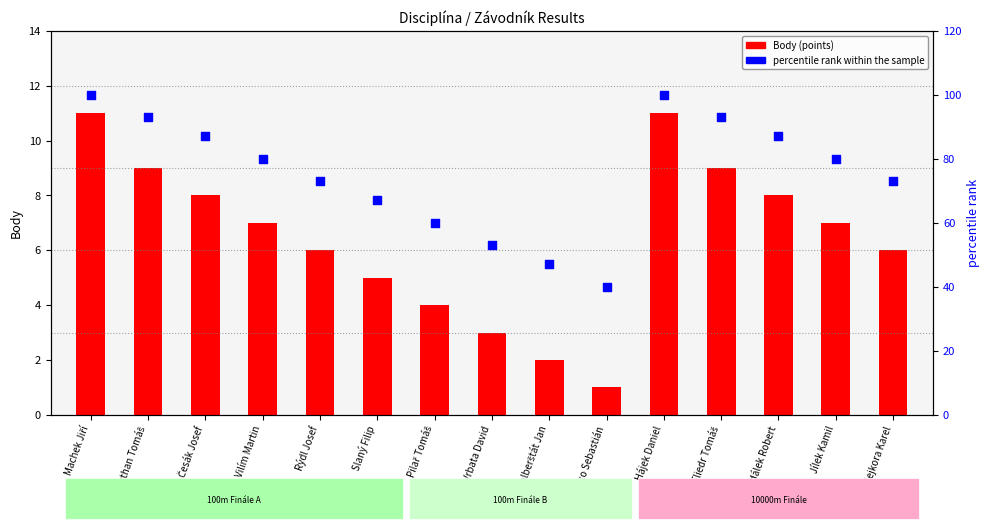

Which series has the largest Y range (max minus min)?

percentile rank within the sample